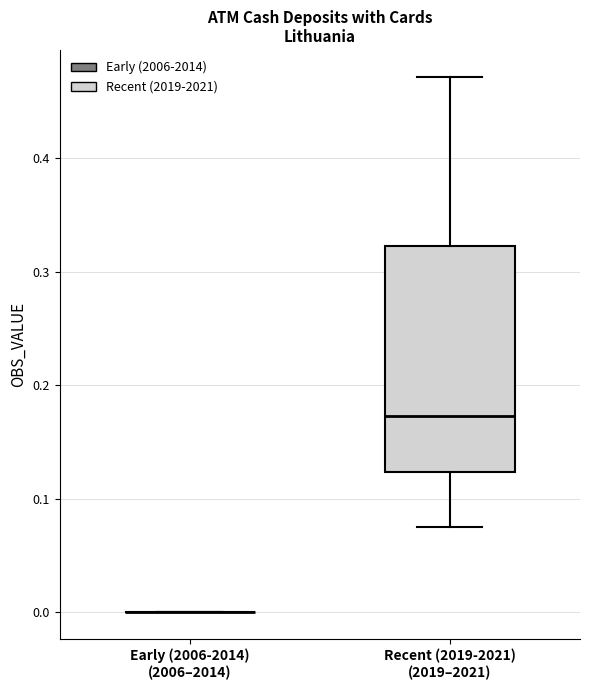

Comparing the boxes themselves (not the whiskers), which one is the tallest?

Recent (2019-2021) (2019–2021)